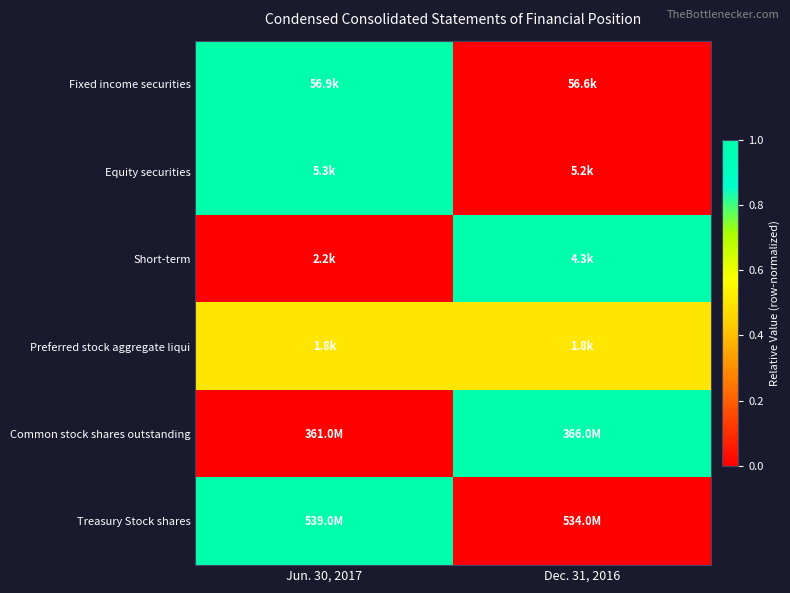

Reading left to right, what are all the values shown in this chart?

Fixed income securities: Jun. 30, 2017=1.0	Dec. 31, 2016=0.0
Equity securities: Jun. 30, 2017=1.0	Dec. 31, 2016=0.0
Short-term: Jun. 30, 2017=0.0	Dec. 31, 2016=1.0
Preferred stock aggregate liqui: Jun. 30, 2017=0.5	Dec. 31, 2016=0.5
Common stock shares outstanding: Jun. 30, 2017=0.0	Dec. 31, 2016=1.0
Treasury Stock shares: Jun. 30, 2017=1.0	Dec. 31, 2016=0.0